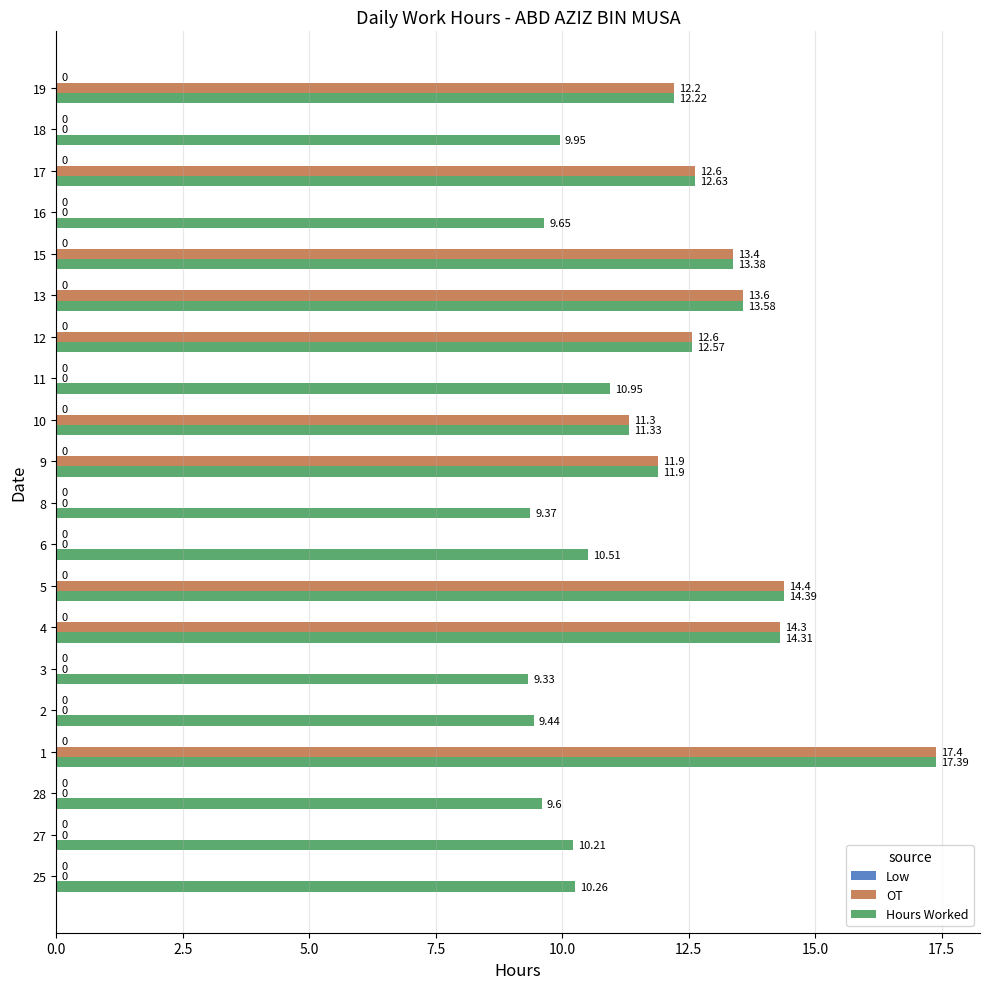

Is the value of OT at 6 greater than the value of Hours Worked at 12?

No